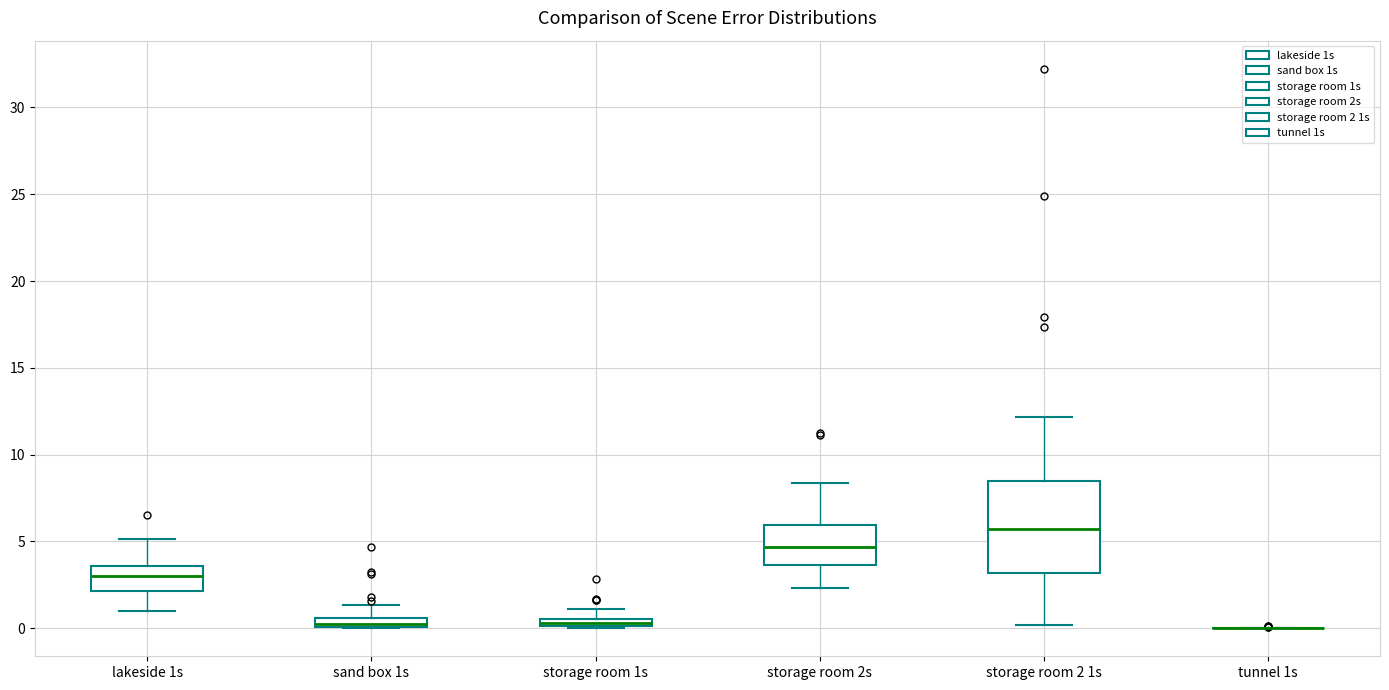

Where is the upper edge of the box for storage room 2s on the y-axis? The values are not printed on the chart, so give them approximately, as read against the axis.

6.0